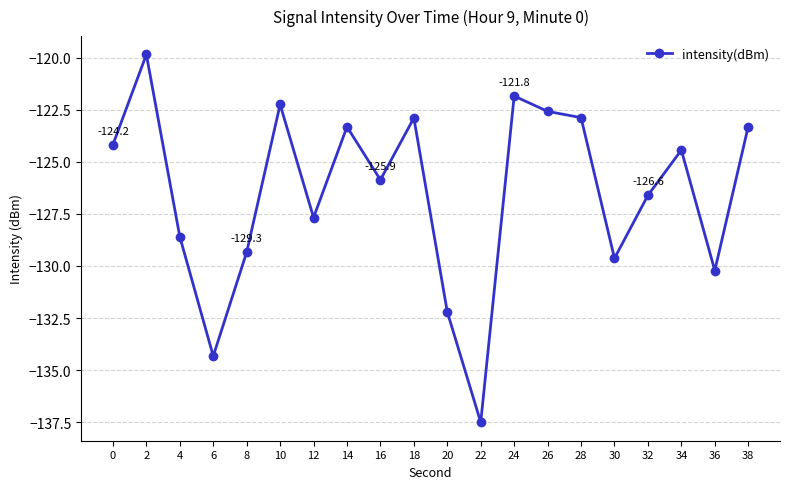

Reading left to right, what are all the values shown in this chart?

0=-124.2	2=-119.9	4=-128.6	6=-134.3	8=-129.3	10=-122.2	12=-127.7	14=-123.3	16=-125.9	18=-122.9	20=-132.2	22=-137.5	24=-121.8	26=-122.6	28=-122.9	30=-129.6	32=-126.6	34=-124.4	36=-130.2	38=-123.3